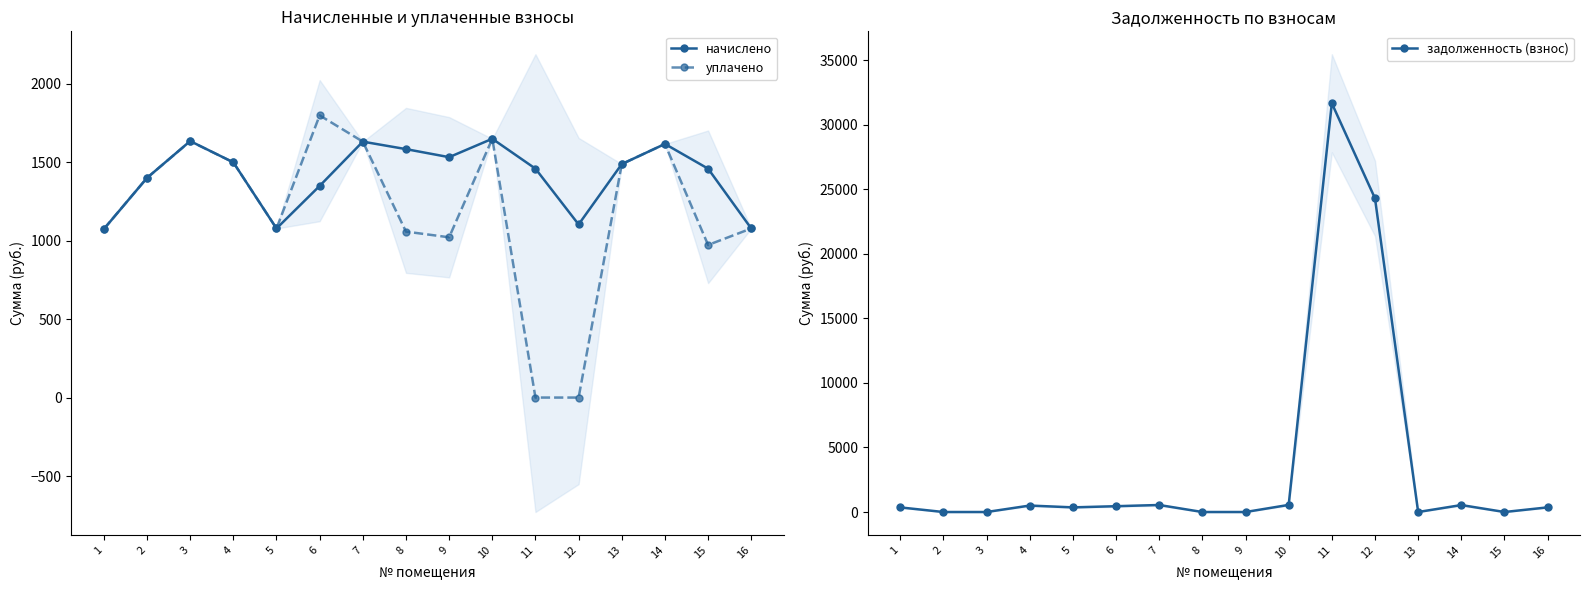

At how many categories does at least one series exceed 7713?

2